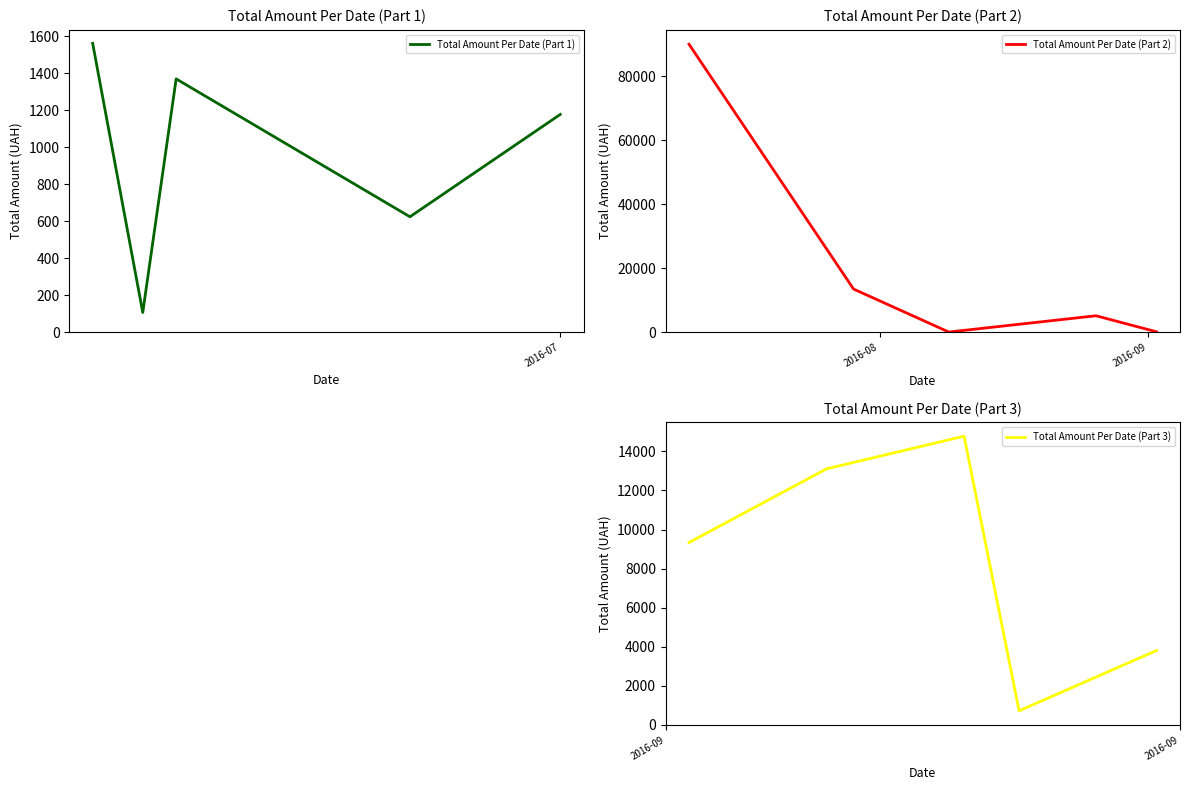

What is the highest value of the Total Amount Per Date (Part 3) series?

14777.2